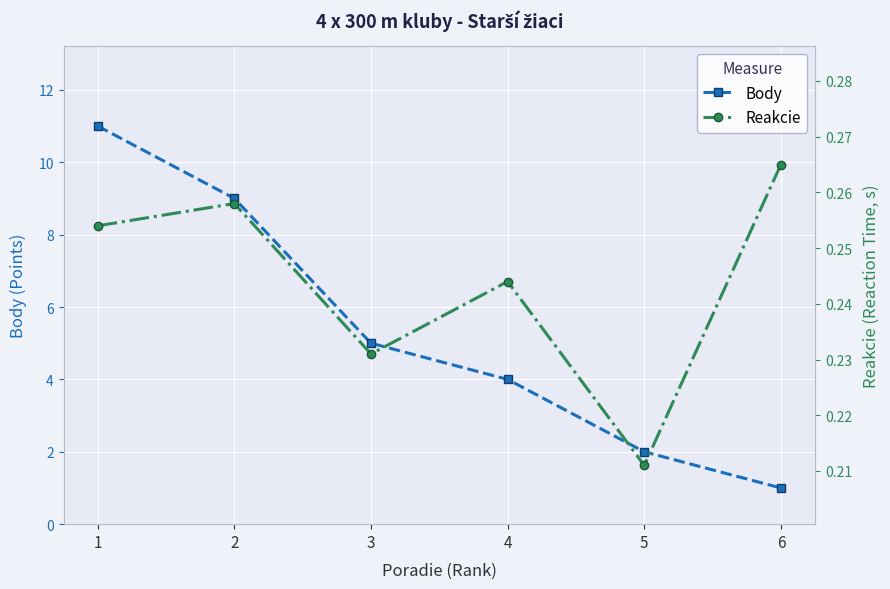

What is the maximum value for Body?

11